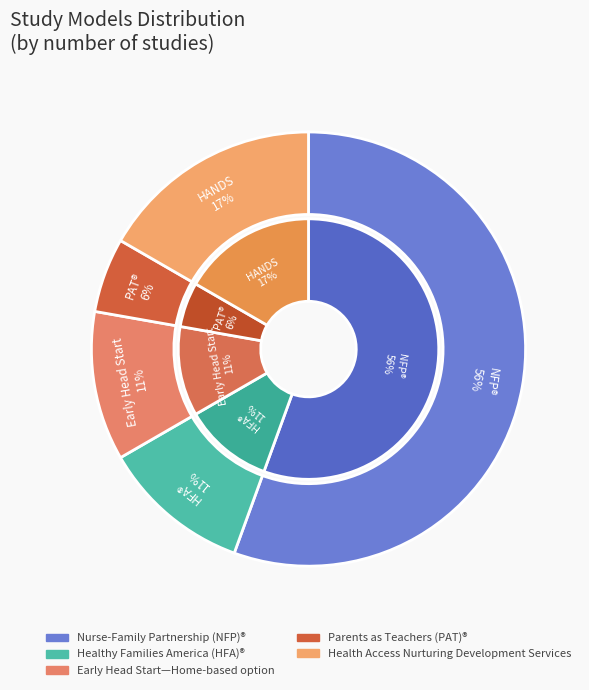

To the nearest percent, what portion does Parents as Teachers (PAT)® represent?

6%